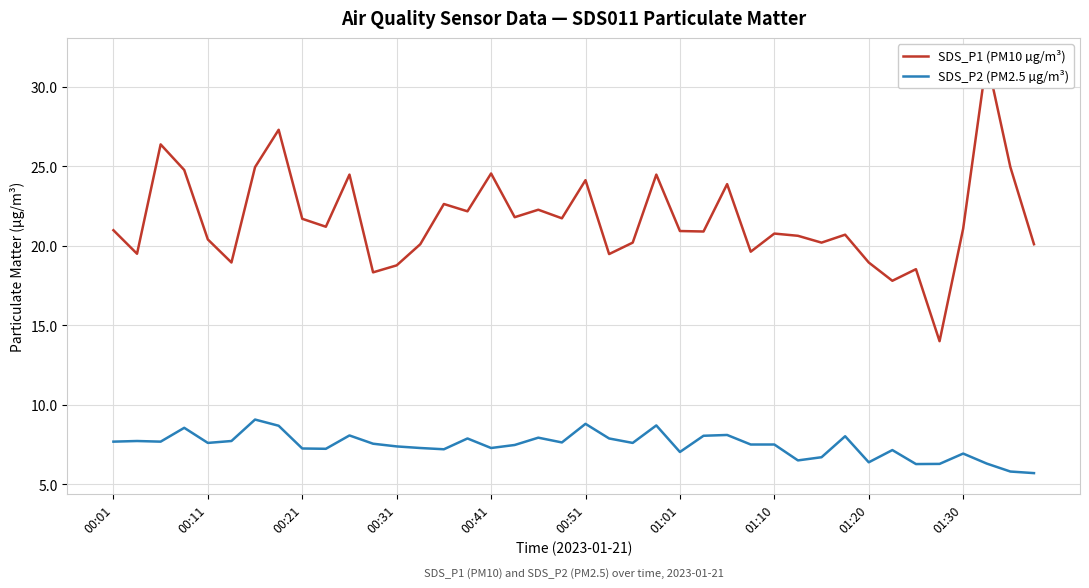

What is the sum of the SDS_P2 (PM2.5 µg/m³) values at 00:11 and 37?

14.0